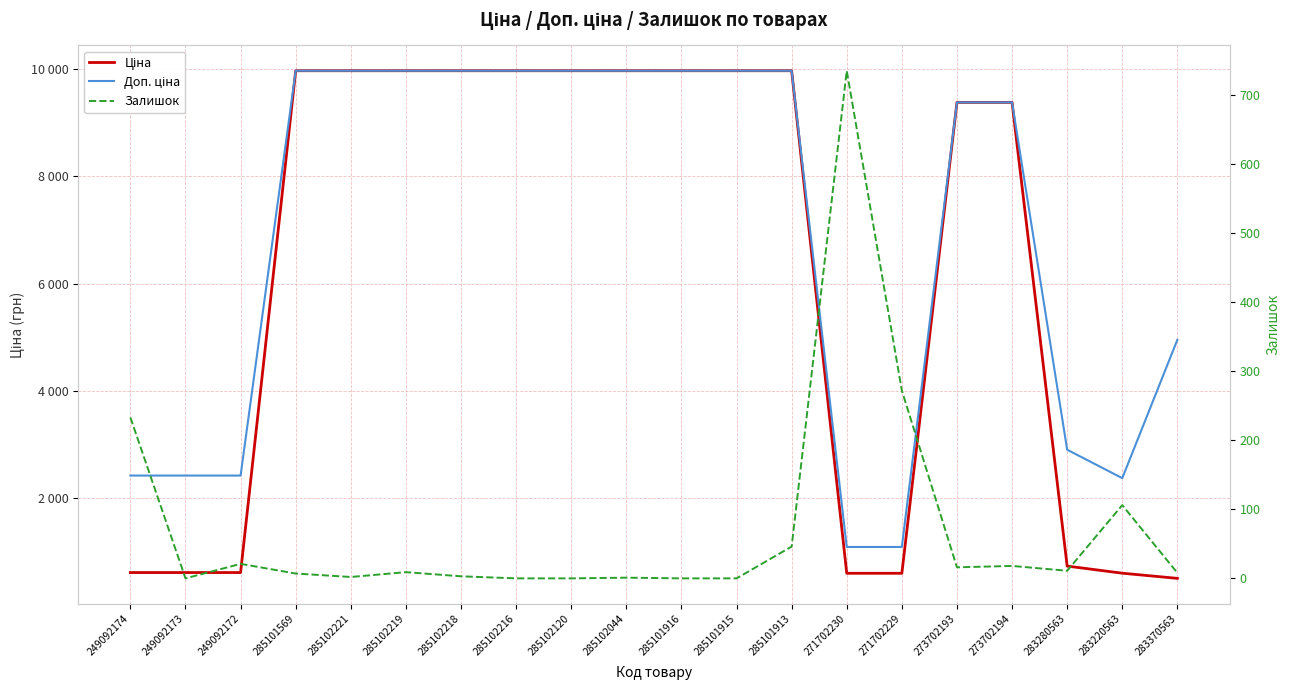

Reading left to right, what are all the values shown in this chart?

Ціна: 603.7	603.7	603.7	9975.0	9975.0	9975.0	9975.0	9975.0	9975.0	9975.0	9975.0	9975.0	9975.0	589.9	589.9	9384.0	9384.0	724.5	591.6	495.0
Доп. ціна: 2414.8	2414.8	2414.8	9975.0	9975.0	9975.0	9975.0	9975.0	9975.0	9975.0	9975.0	9975.0	9975.0	1081.7	1081.7	9384.0	9384.0	2897.8	2366.5	4950.4
Залишок: 233.0	0.0	21.0	7.0	2.0	9.0	3.0	0.0	0.0	1.0	0.0	0.0	46.0	735.0	272.0	16.0	18.0	11.0	106.0	8.0